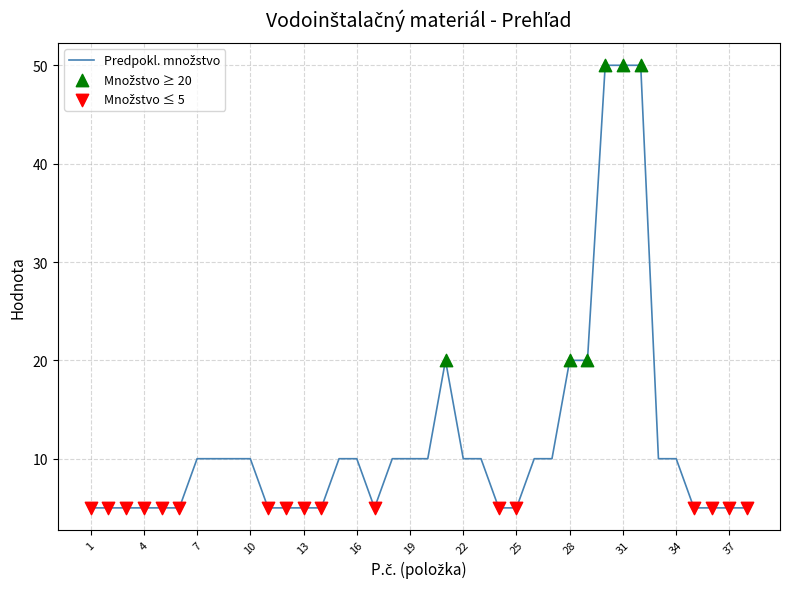

What is the difference between the maximum and minimum values?

45